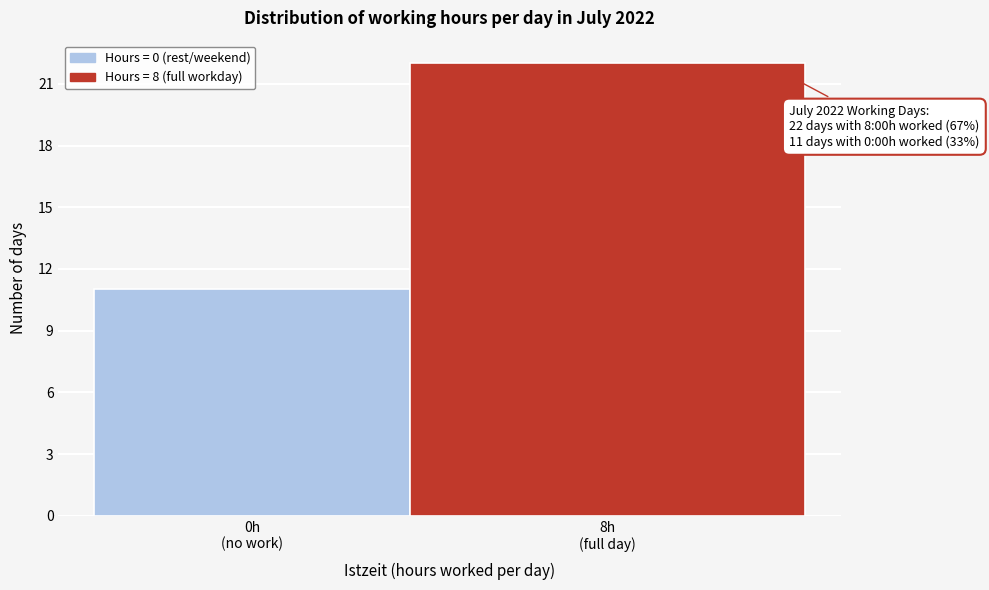

Reading right to left, what are all the values shown in this chart?

22	11